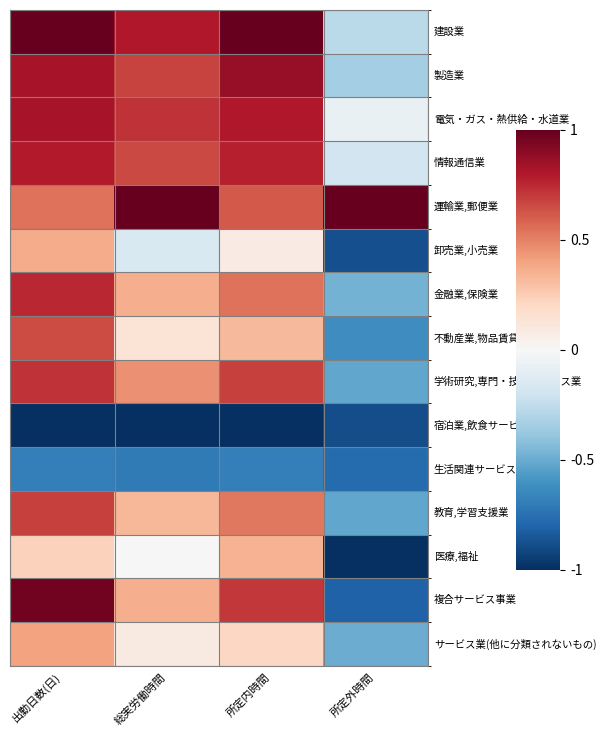

Reading left to right, transcribe all the data shown in this chart.

建設業: 出勤日数(日)=1.0	総実労働時間=0.8	所定内時間=1.0	所定外時間=-0.3
製造業: 出勤日数(日)=0.8	総実労働時間=0.7	所定内時間=0.9	所定外時間=-0.3
電気・ガス・熱供給・水道業: 出勤日数(日)=0.8	総実労働時間=0.7	所定内時間=0.8	所定外時間=-0.1
情報通信業: 出勤日数(日)=0.8	総実労働時間=0.7	所定内時間=0.8	所定外時間=-0.2
運輸業,郵便業: 出勤日数(日)=0.5	総実労働時間=1.0	所定内時間=0.6	所定外時間=1.0
卸売業,小売業: 出勤日数(日)=0.4	総実労働時間=-0.2	所定内時間=0.1	所定外時間=-0.9
金融業,保険業: 出勤日数(日)=0.8	総実労働時間=0.4	所定内時間=0.5	所定外時間=-0.5
不動産業,物品賃貸業: 出勤日数(日)=0.6	総実労働時間=0.1	所定内時間=0.3	所定外時間=-0.6
学術研究,専門・技術サービス業: 出勤日数(日)=0.7	総実労働時間=0.5	所定内時間=0.7	所定外時間=-0.5
宿泊業,飲食サービス業: 出勤日数(日)=-1.0	総実労働時間=-1.0	所定内時間=-1.0	所定外時間=-0.9
生活関連サービス業,娯楽業: 出勤日数(日)=-0.7	総実労働時間=-0.7	所定内時間=-0.7	所定外時間=-0.8
教育,学習支援業: 出勤日数(日)=0.7	総実労働時間=0.3	所定内時間=0.5	所定外時間=-0.5
医療,福祉: 出勤日数(日)=0.2	総実労働時間=0.0	所定内時間=0.3	所定外時間=-1.0
複合サービス事業: 出勤日数(日)=1.0	総実労働時間=0.4	所定内時間=0.7	所定外時間=-0.8
サービス業(他に分類されないもの): 出勤日数(日)=0.4	総実労働時間=0.1	所定内時間=0.2	所定外時間=-0.5